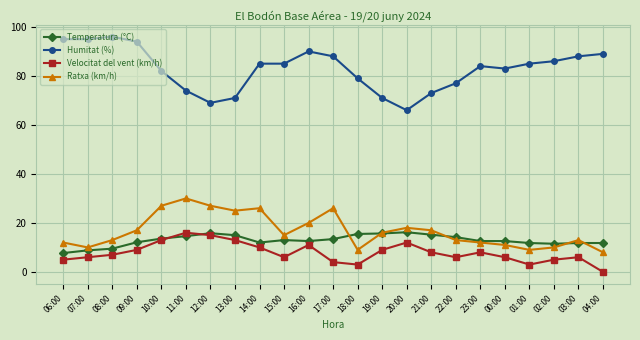

What is the minimum value for Humitat (%)?

66.0